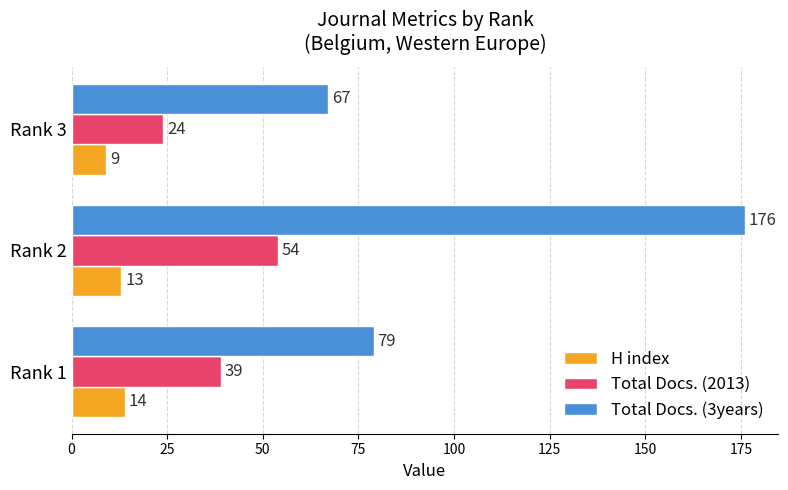

What is the average value of the Total Docs. (3years) series?

107